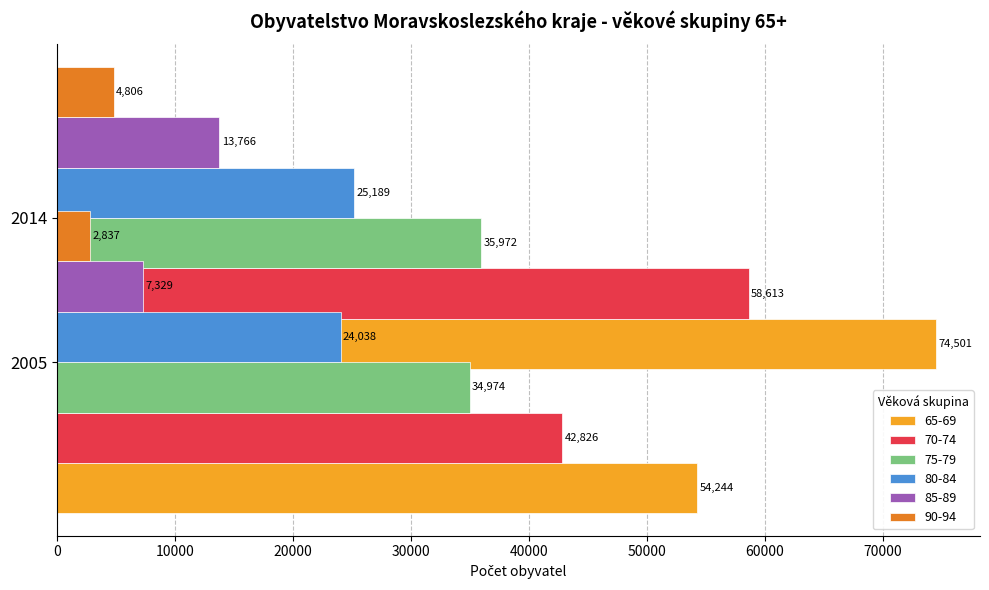

What are all the series names shown in the legend?

65-69, 70-74, 75-79, 80-84, 85-89, 90-94